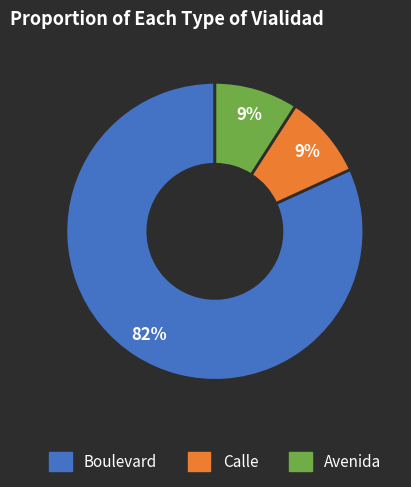

Is there any slice that represents more than half of the pie?

Yes